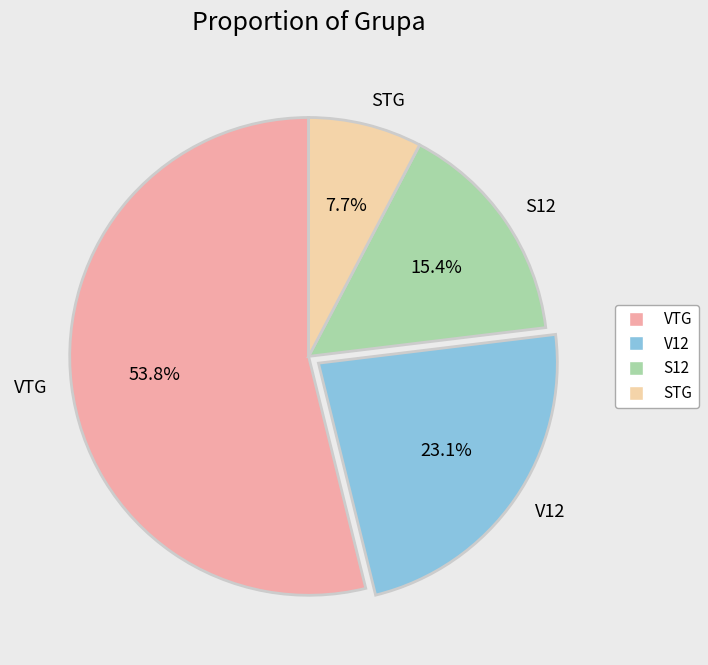

The S12 slice represents 15% of the pie. True or false?

True